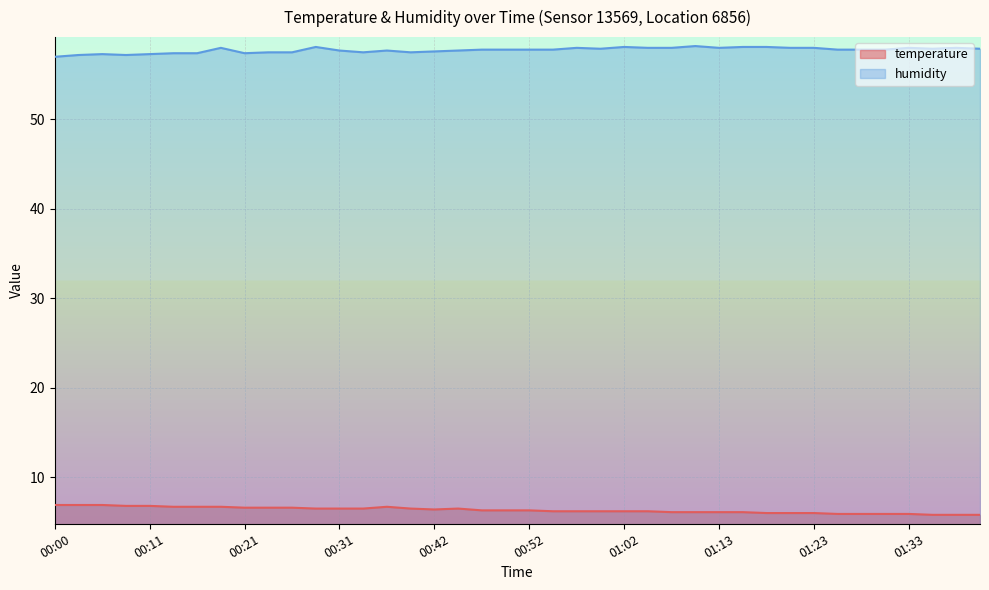

Rank the series by their average value, from lowest to highest.

temperature, humidity